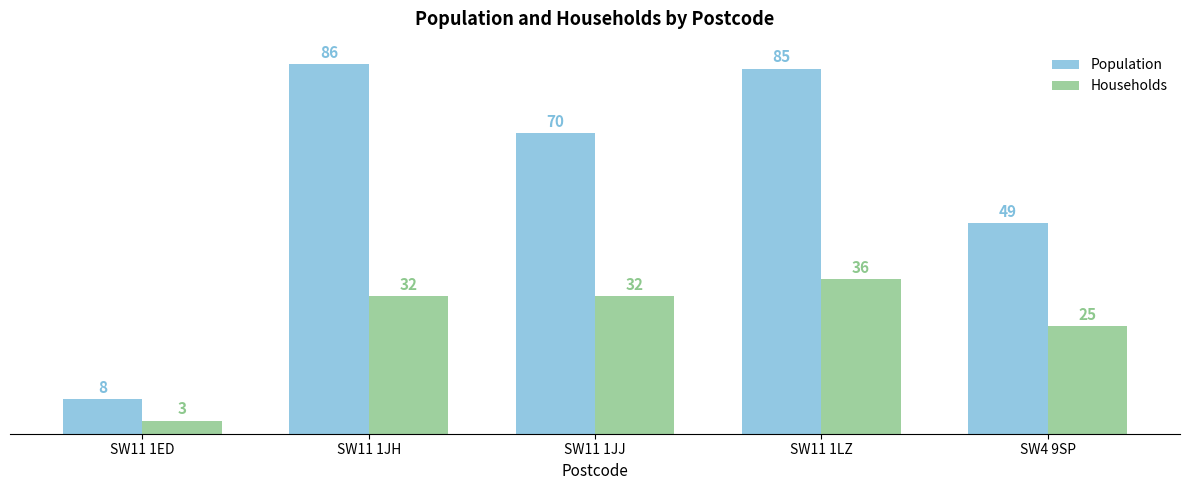

At which category does the chart reach its minimum across all series?

SW11 1ED